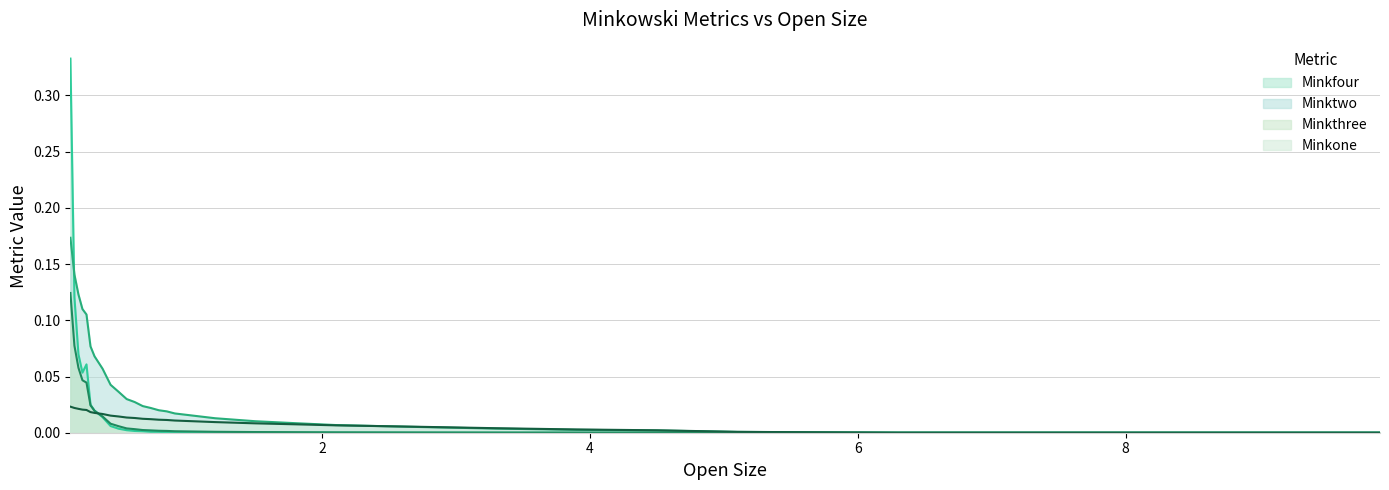

Where do Minkfour and Minkone first cross each other?

0.3 and 0.36